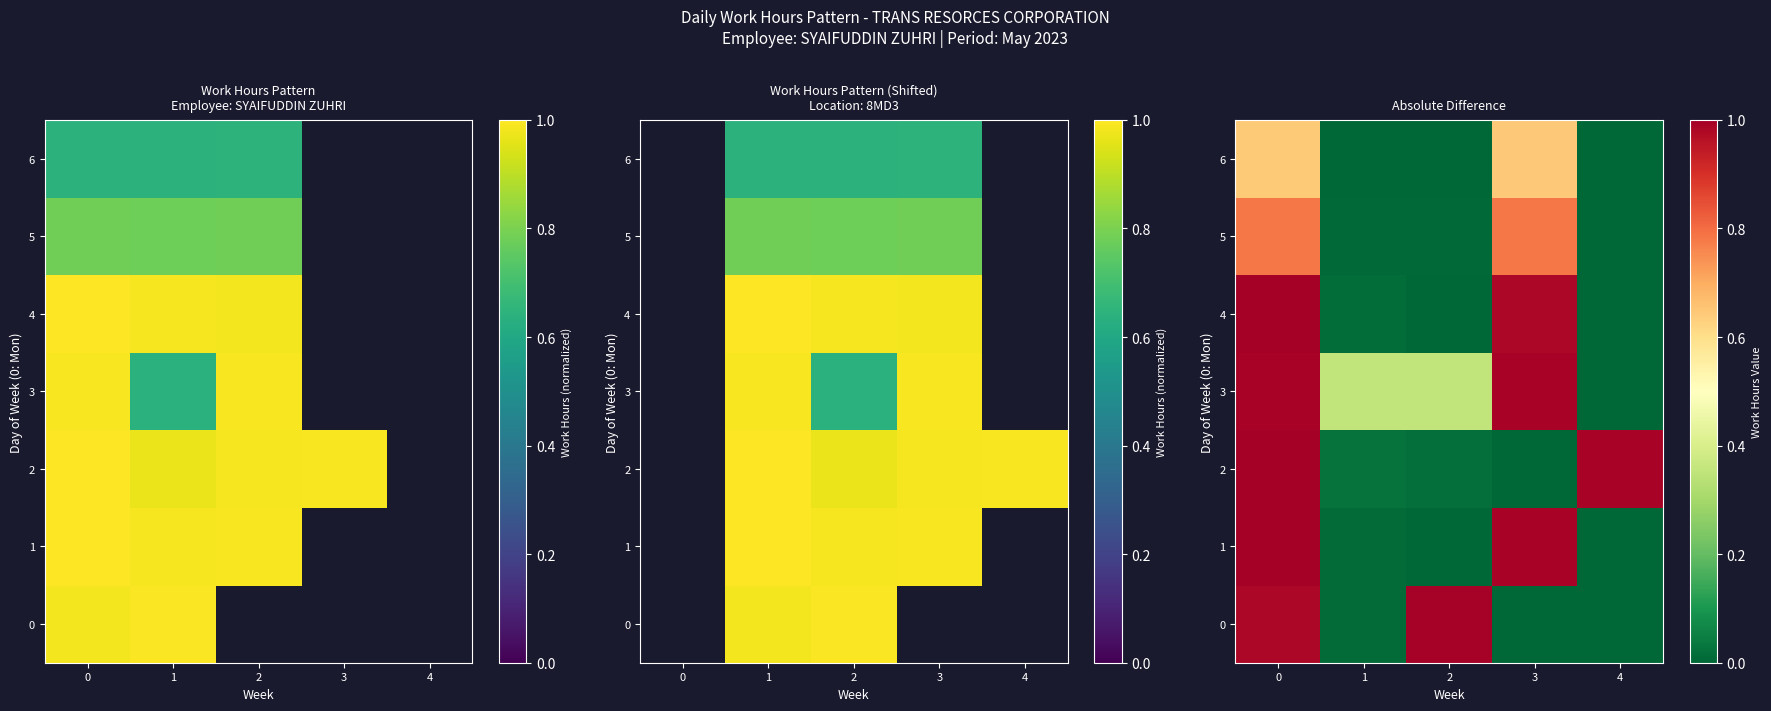

The 2 series shows 0.0 at 2. True or false?

False